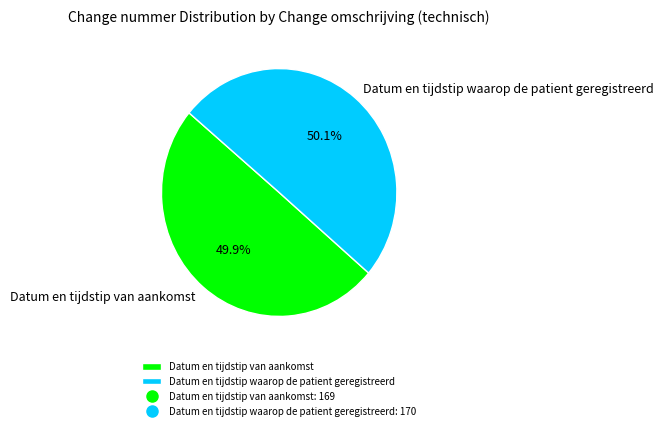

The Datum en tijdstip waarop de patient geregistreerd slice represents 50% of the pie. True or false?

True